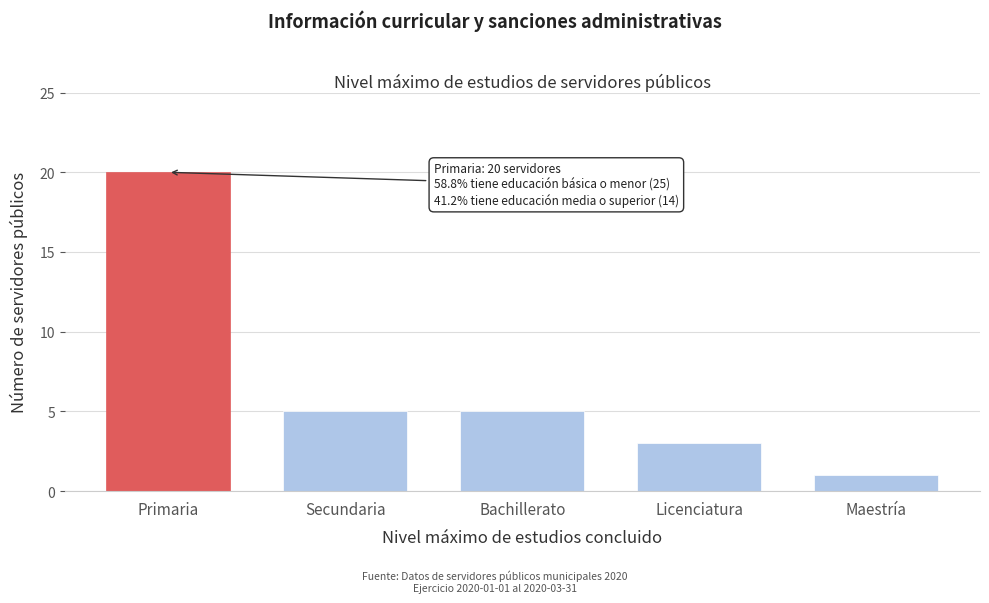

Reading left to right, list all the values displayed in this chart.

20	5	5	3	1